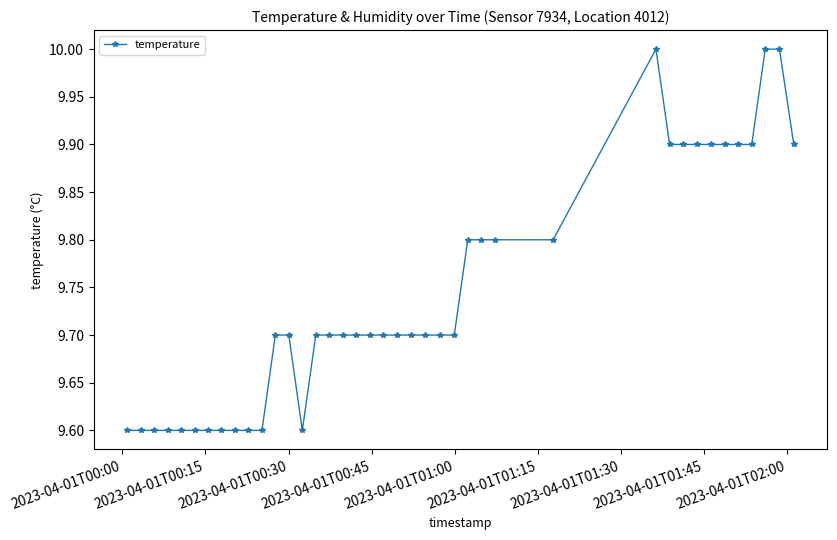

What is the difference between the second highest and minimum values?

0.4